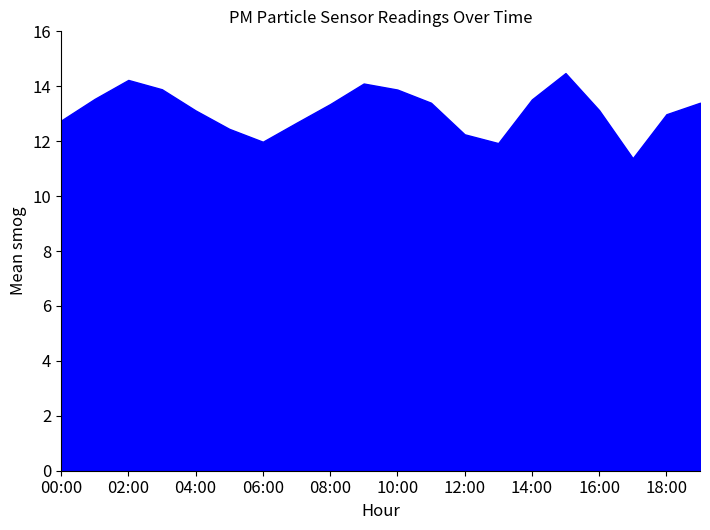

What is the label of the 15th point from the left?

14:00